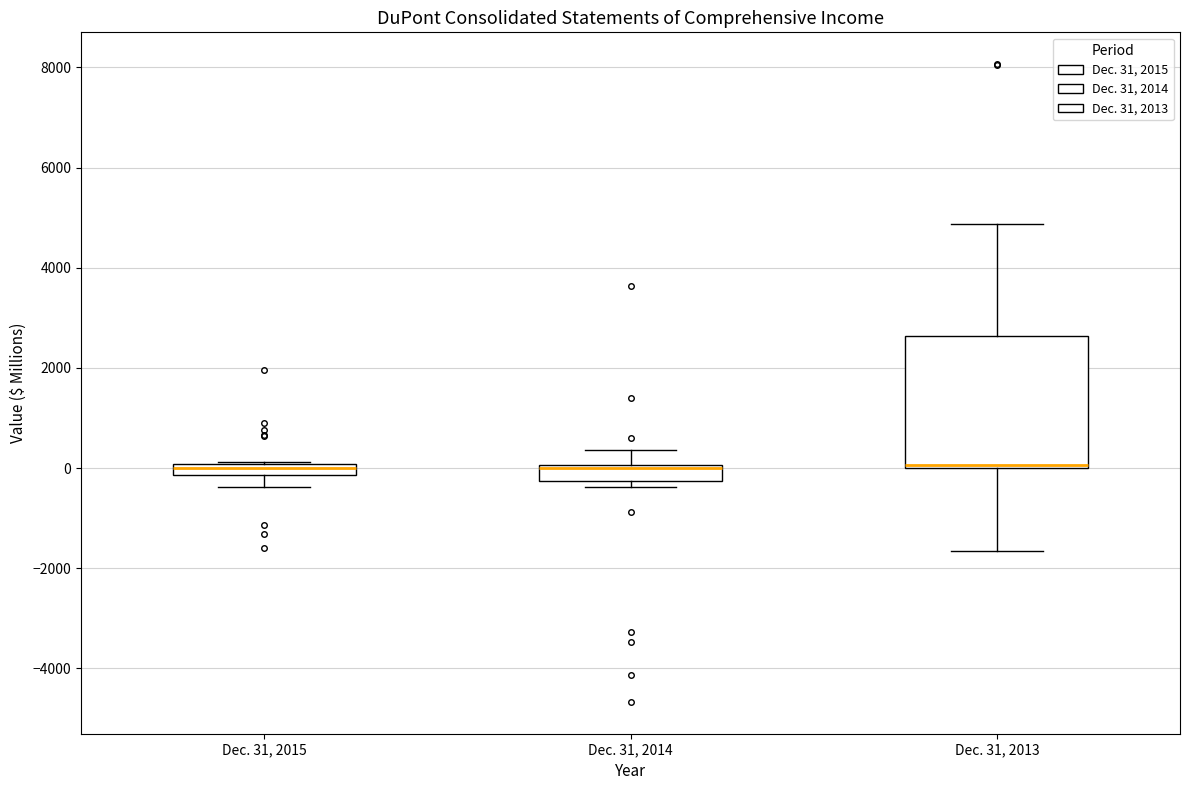

Comparing the boxes themselves (not the whiskers), which one is the tallest?

Dec. 31, 2013